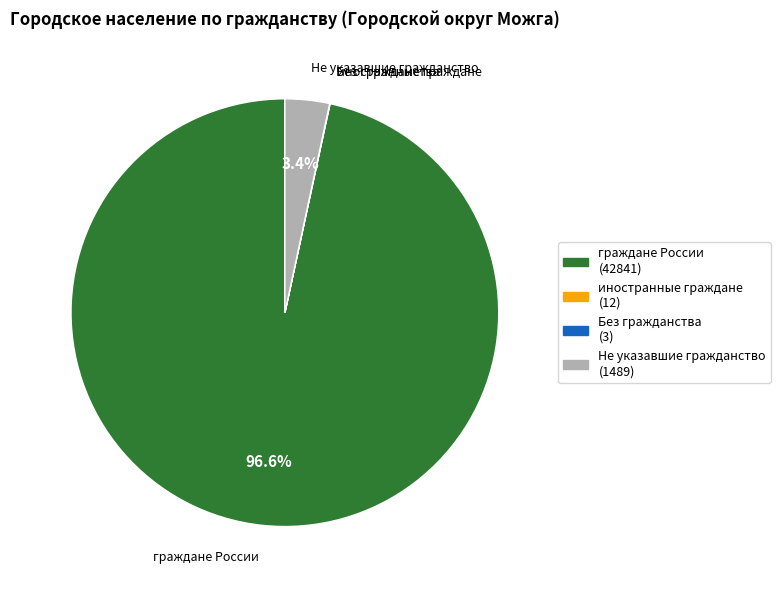

Which slice is the largest?

граждане России